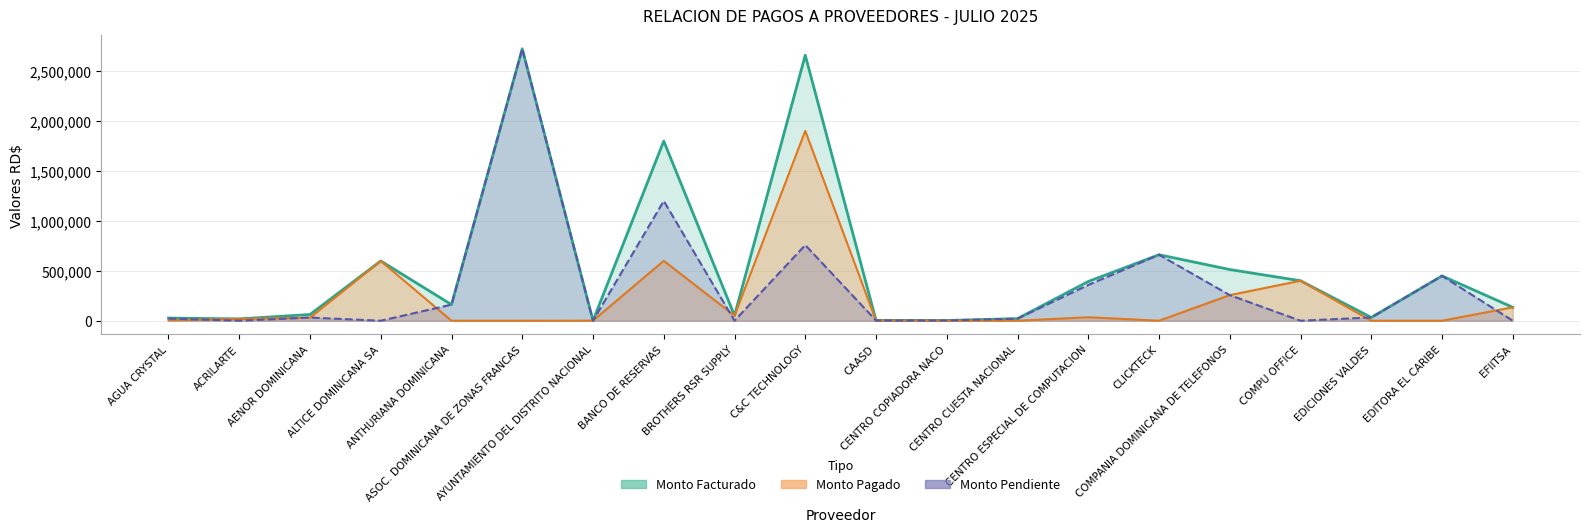

List the series in order of their overall mean, highest first.

Monto Facturado, Monto Pendiente, Monto Pagado